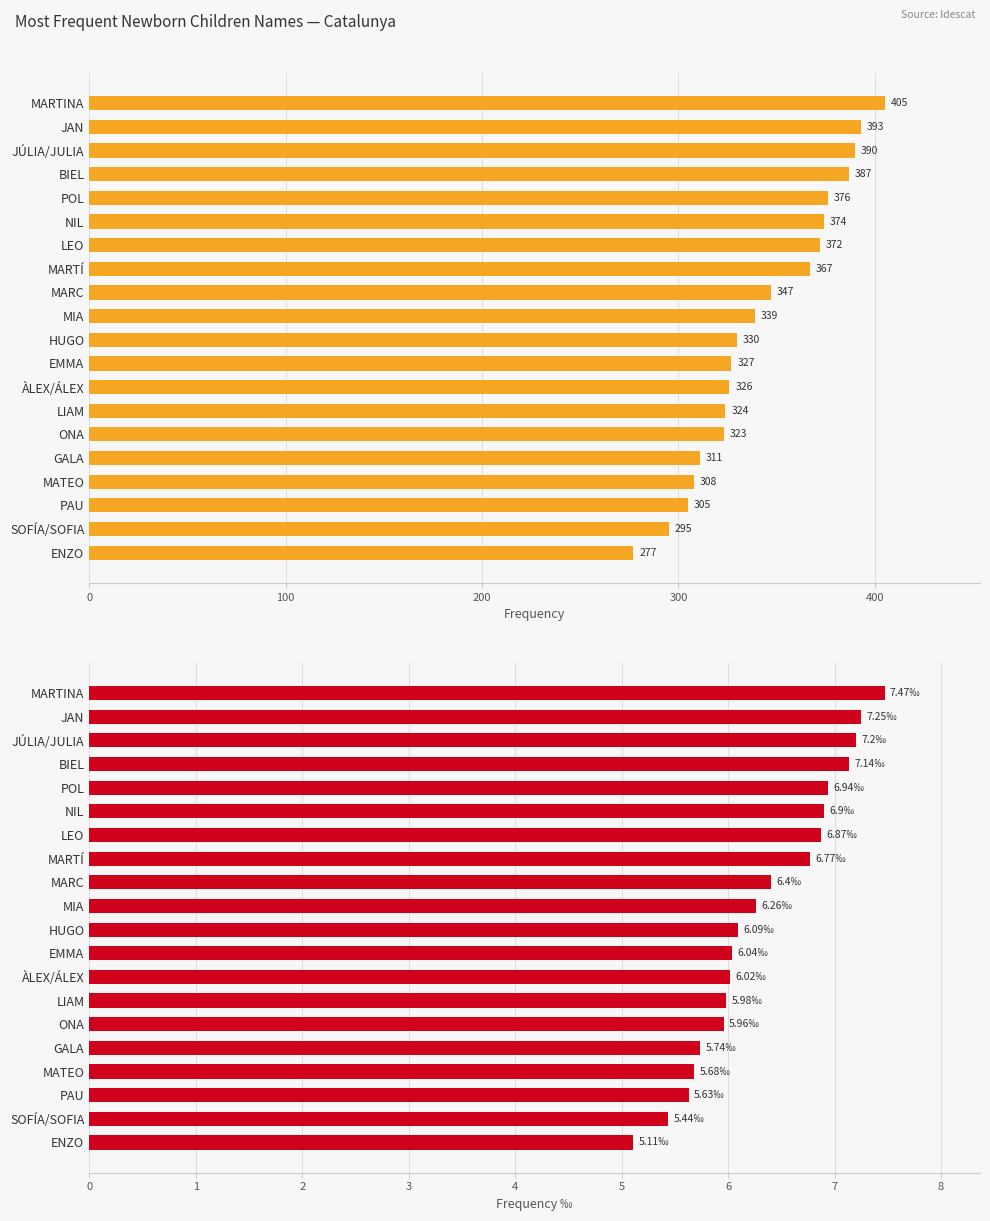

What is the sum of all Frequency ‰ values?

126.9